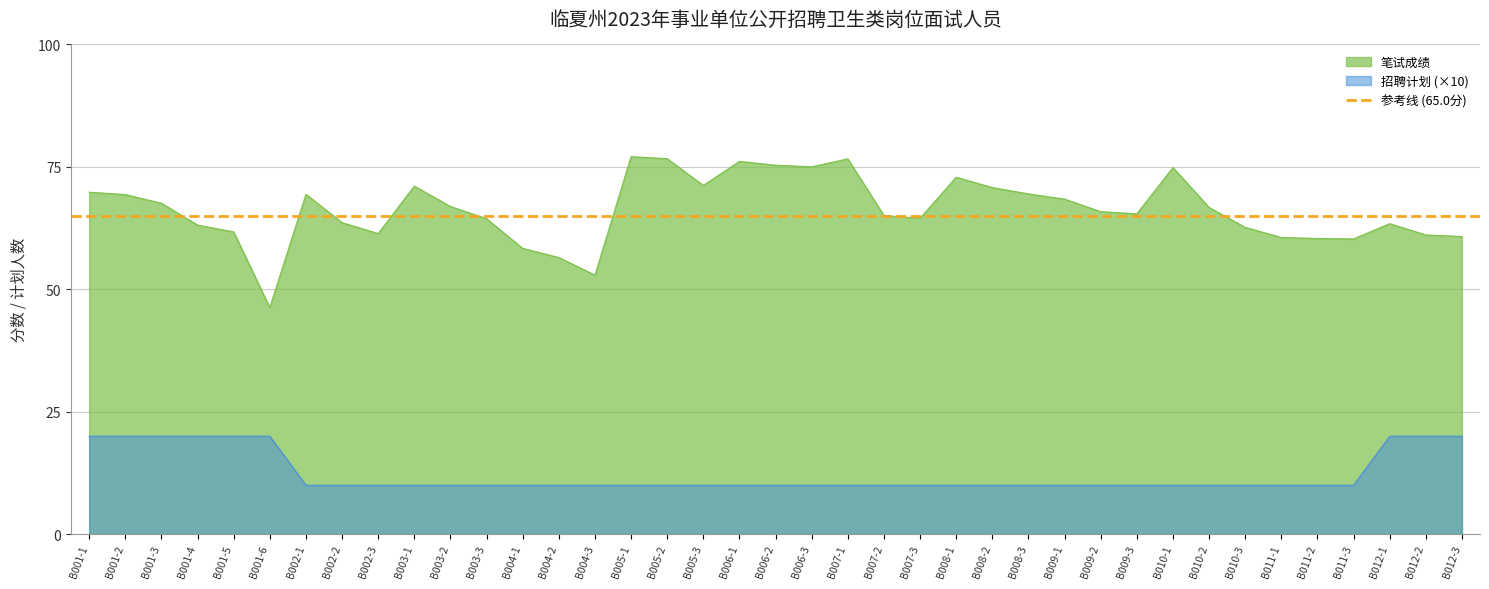

True or false: 笔试成绩 has more than 2 points higher than both neighbors.

True